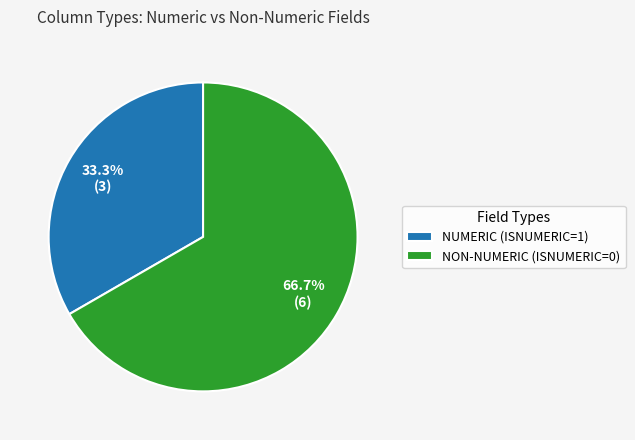

Which category has the biggest portion of the pie?

NON-NUMERIC (ISNUMERIC=0)